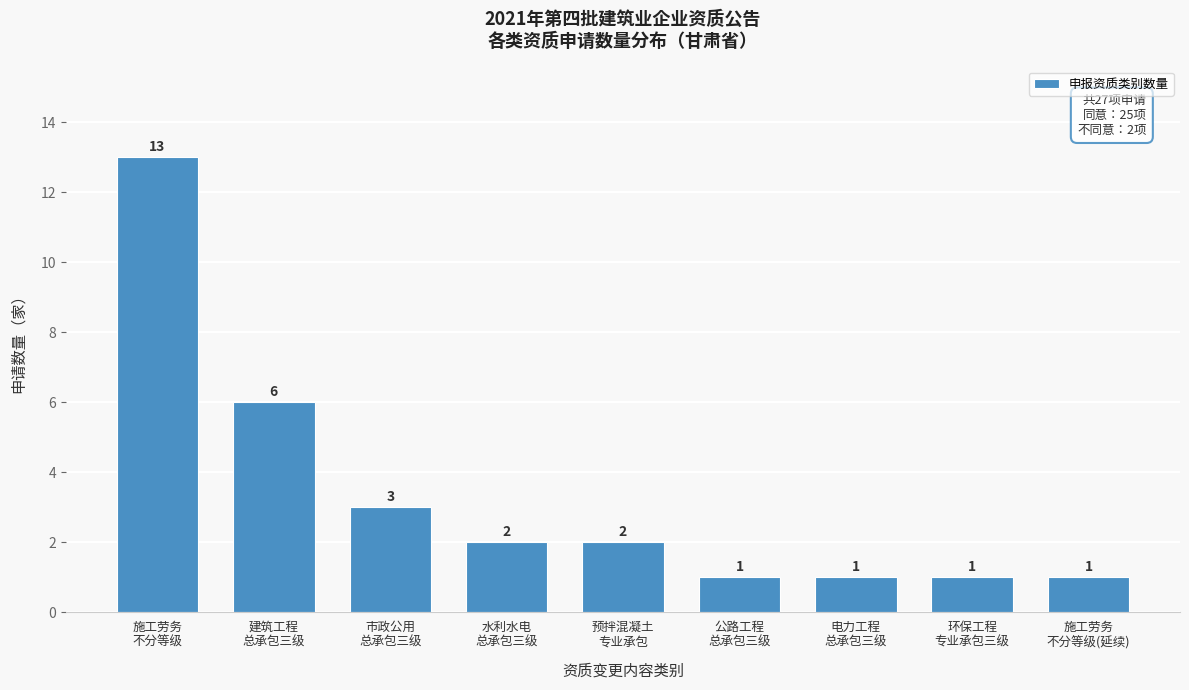

Reading left to right, what are all the values shown in this chart?

13	6	3	2	2	1	1	1	1